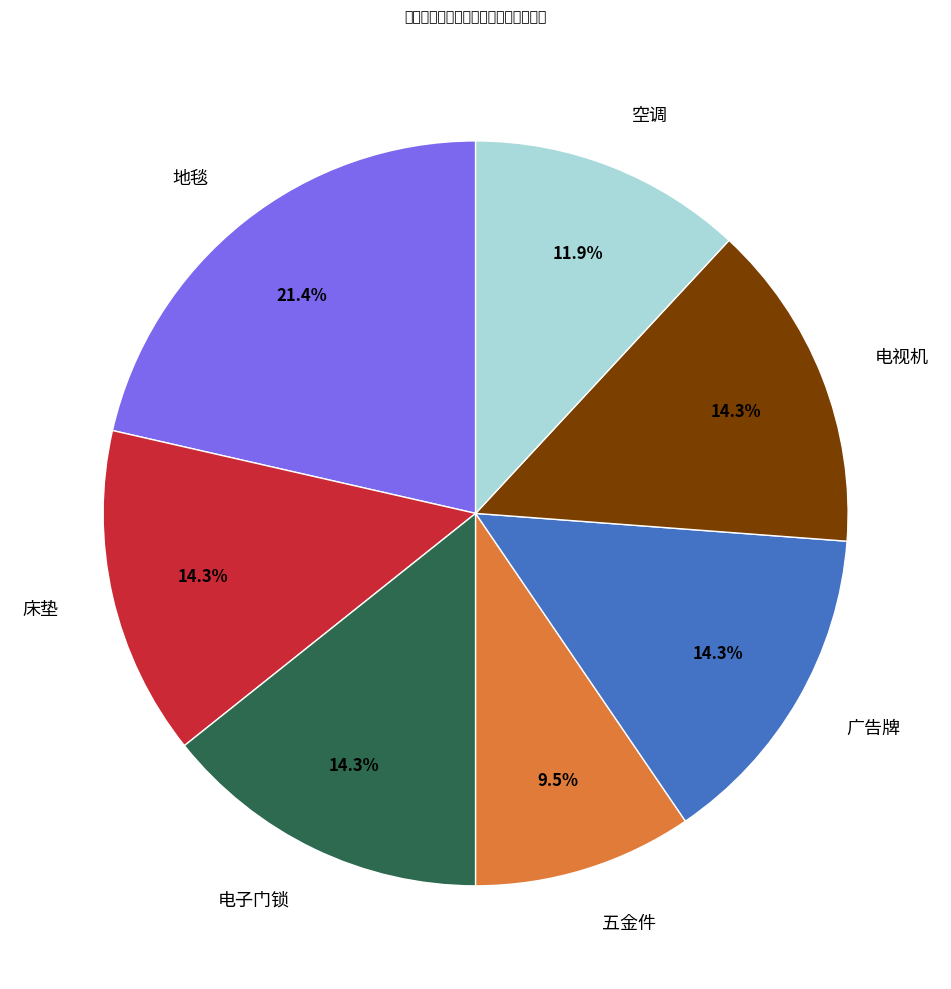

What percentage do 广告牌 and 五金件 together represent?

23.8%